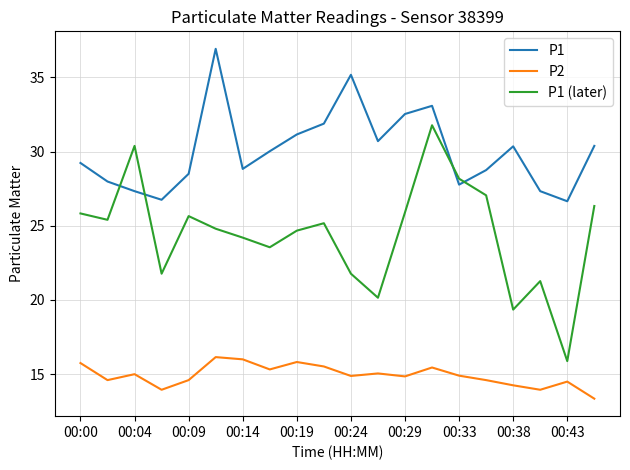

What is the difference between the maximum and minimum values in the P1 (later) series?

15.9